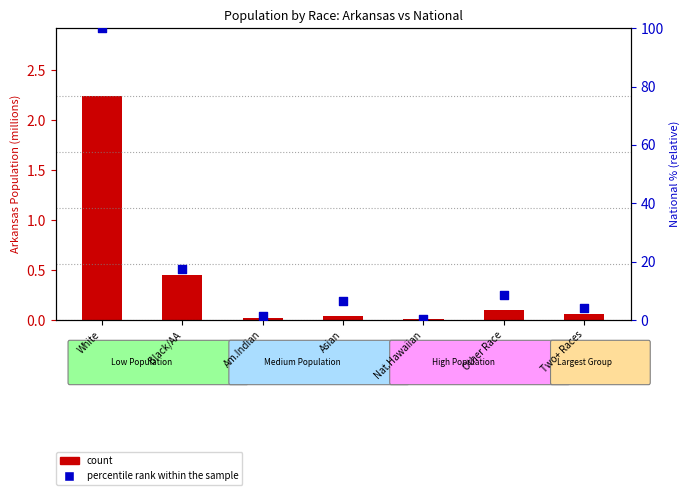

What is the change in value from White to Two+ Races?

-96.0